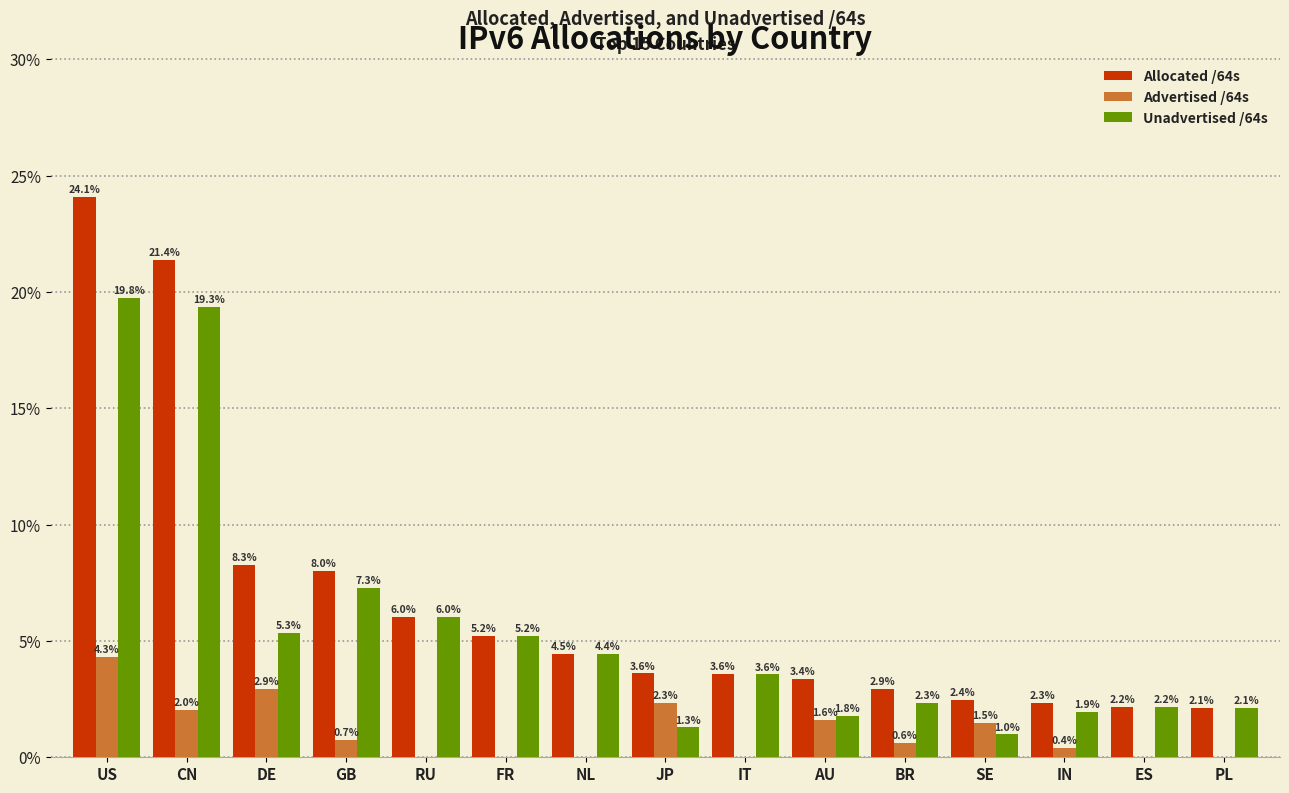

Which series has the largest total across all categories?

Allocated /64s